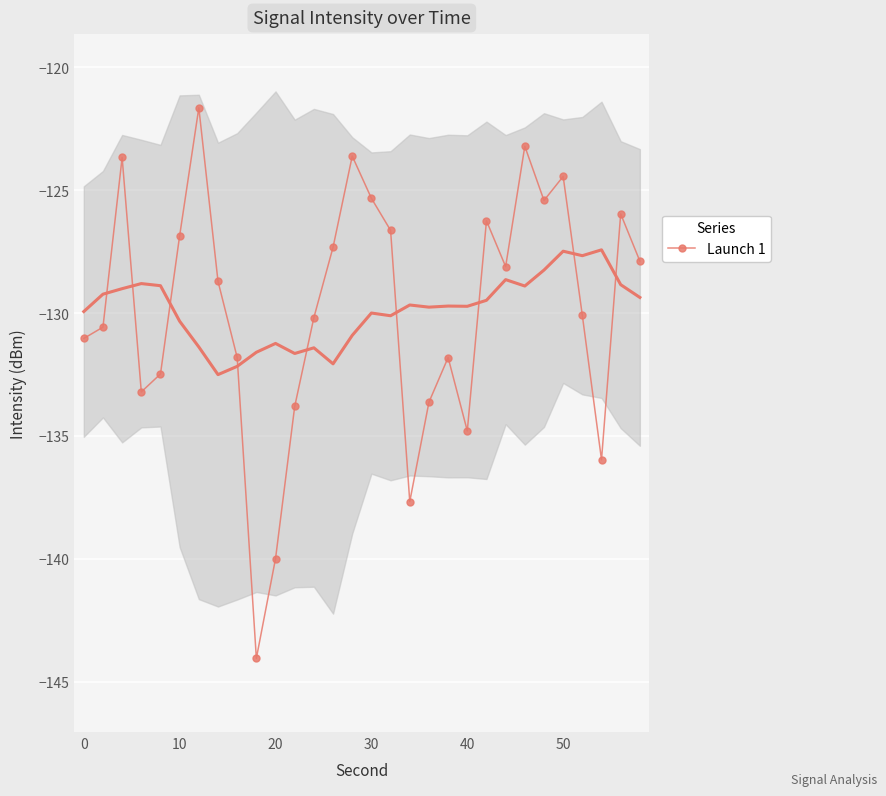

How many data points are less than -128?

17